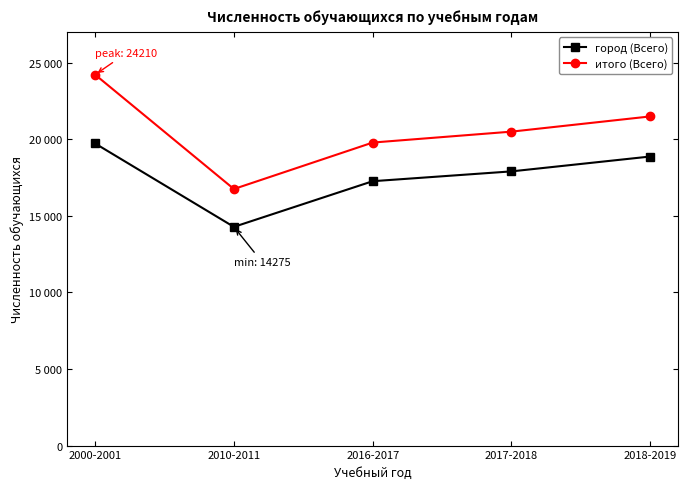

Does the chart display data point markers on the line(s)?

Yes